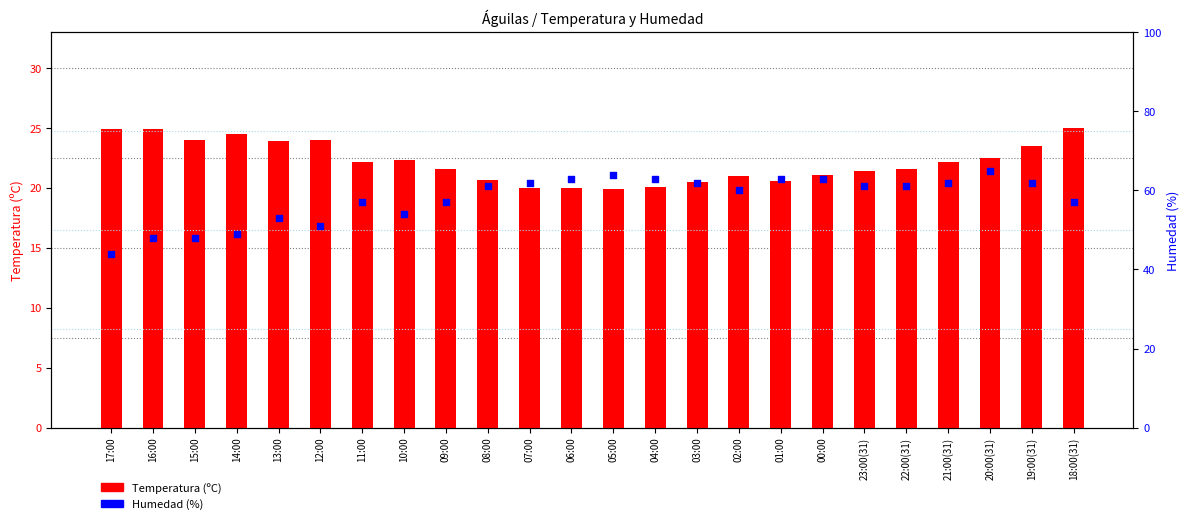

At which category is the sum across all series the highest?

20:00(31)